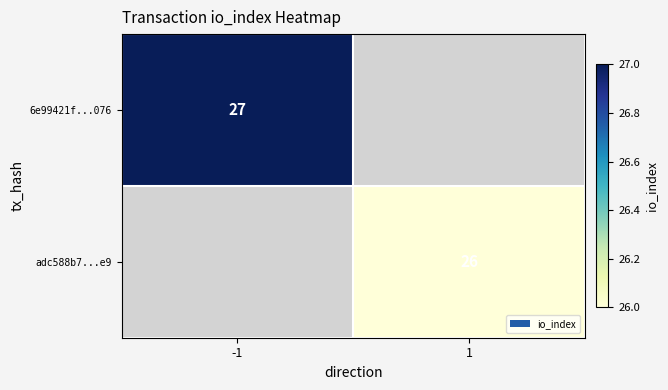

Is it true that adc588b7...e9 equals 18 at 1?

False